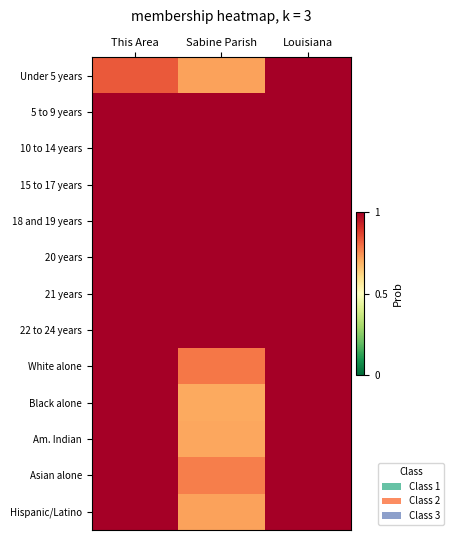

At how many categories does at least one series exceed 0?

3